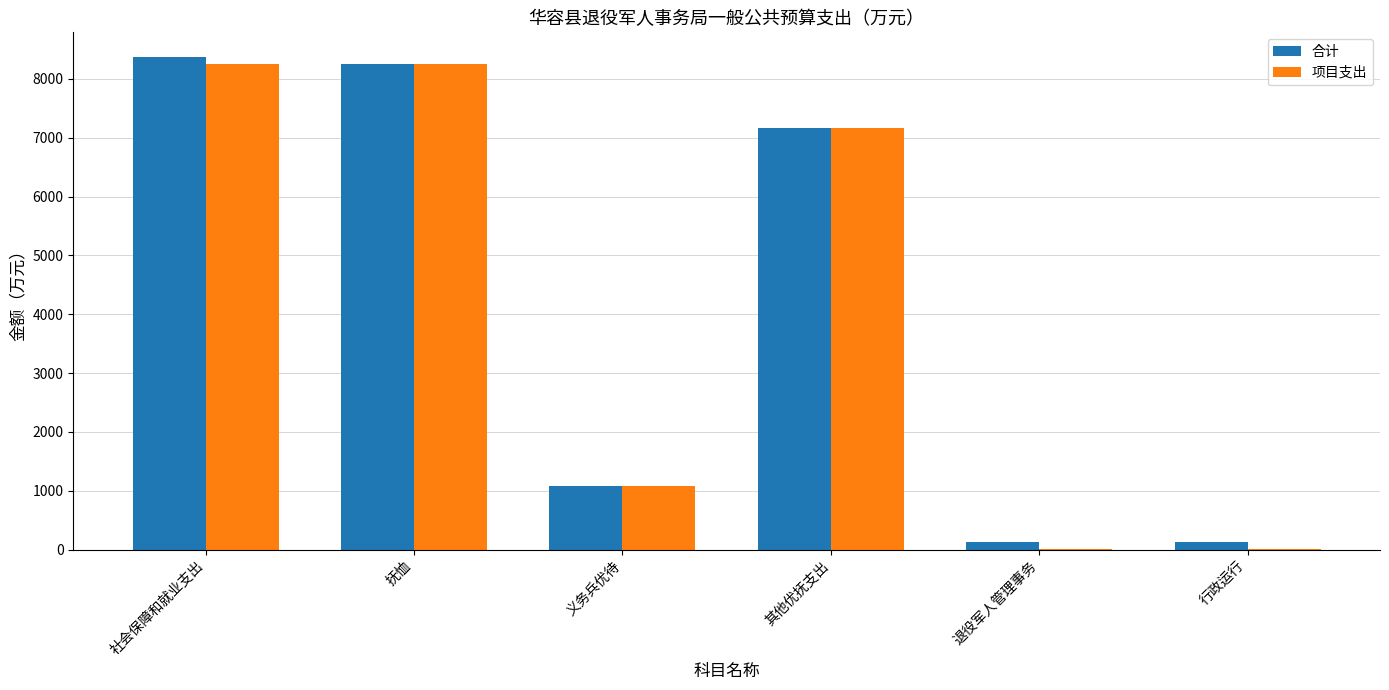

Is the value of 合计 at 其他优抚支出 greater than the value of 项目支出 at 行政运行?

Yes